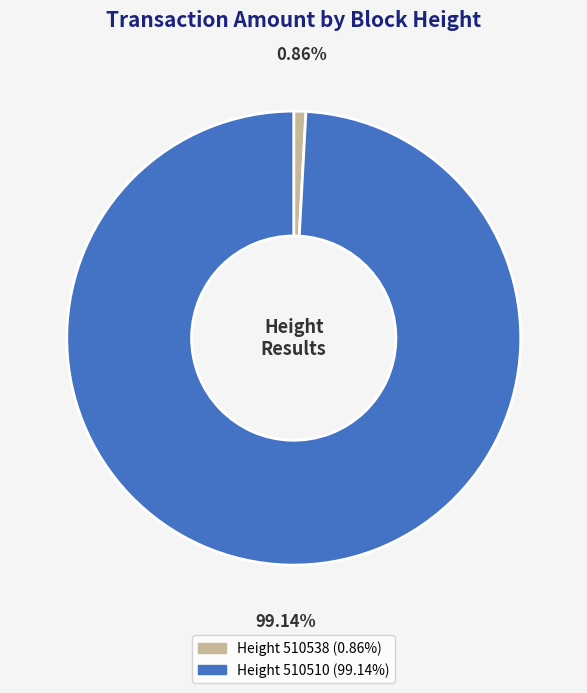

Is there a majority slice in this chart?

Yes